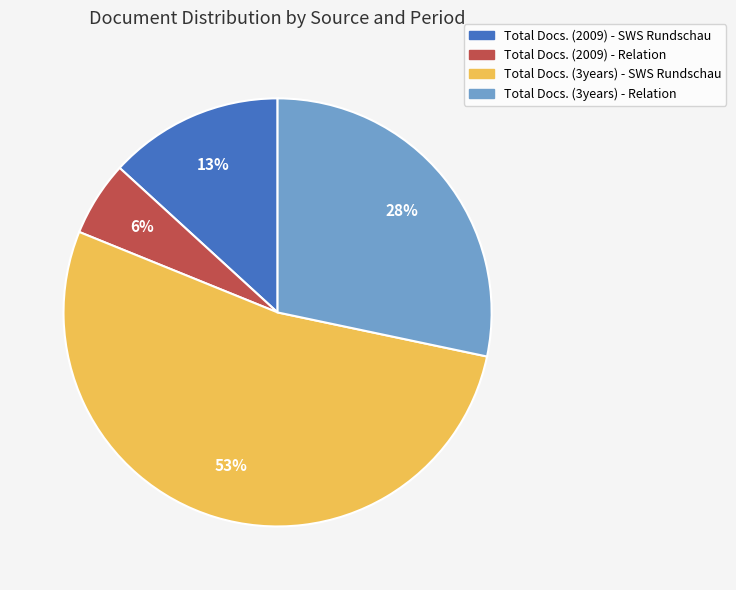

How many segments does this pie chart have?

4